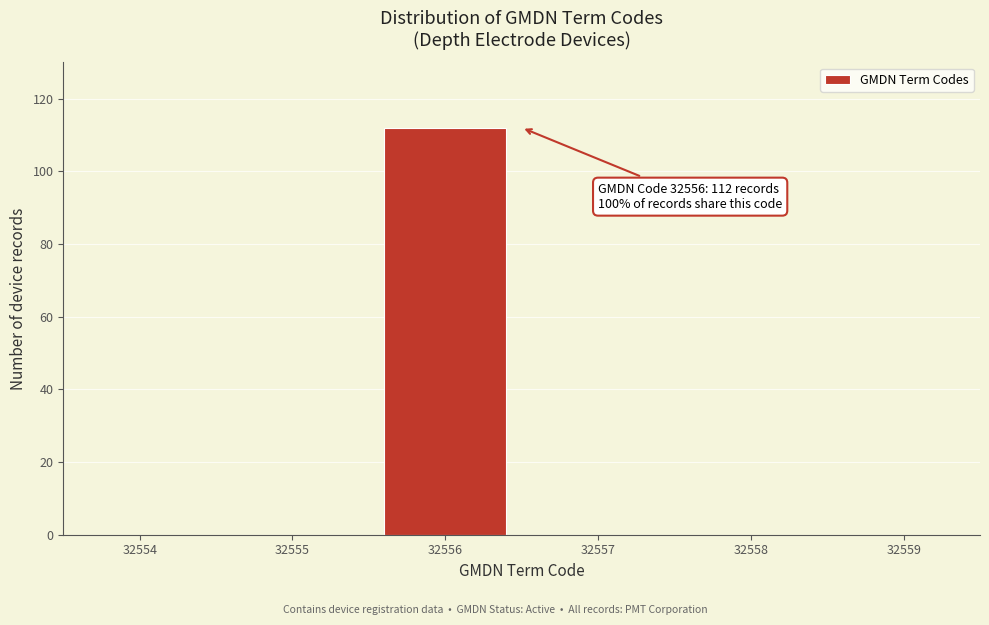

Reading left to right, what are all the values shown in this chart?

32555=0	32556=112	32557=0